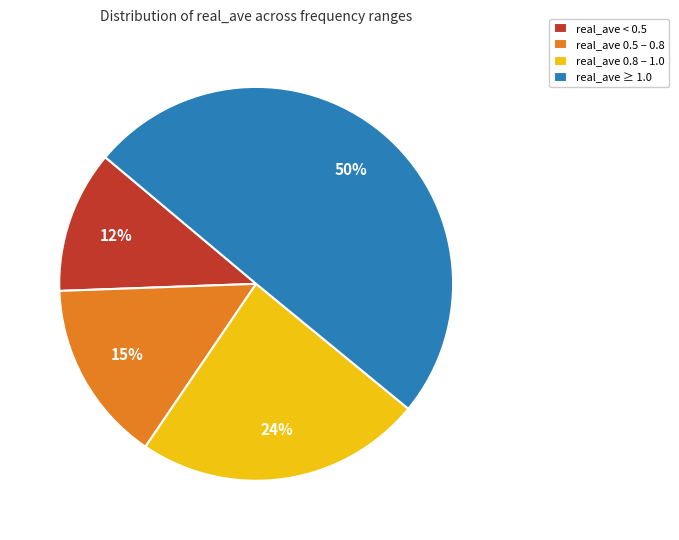

What is the ratio of the value at real_ave ≥ 1.0 to the value at real_ave 0.8 – 1.0?

2.1